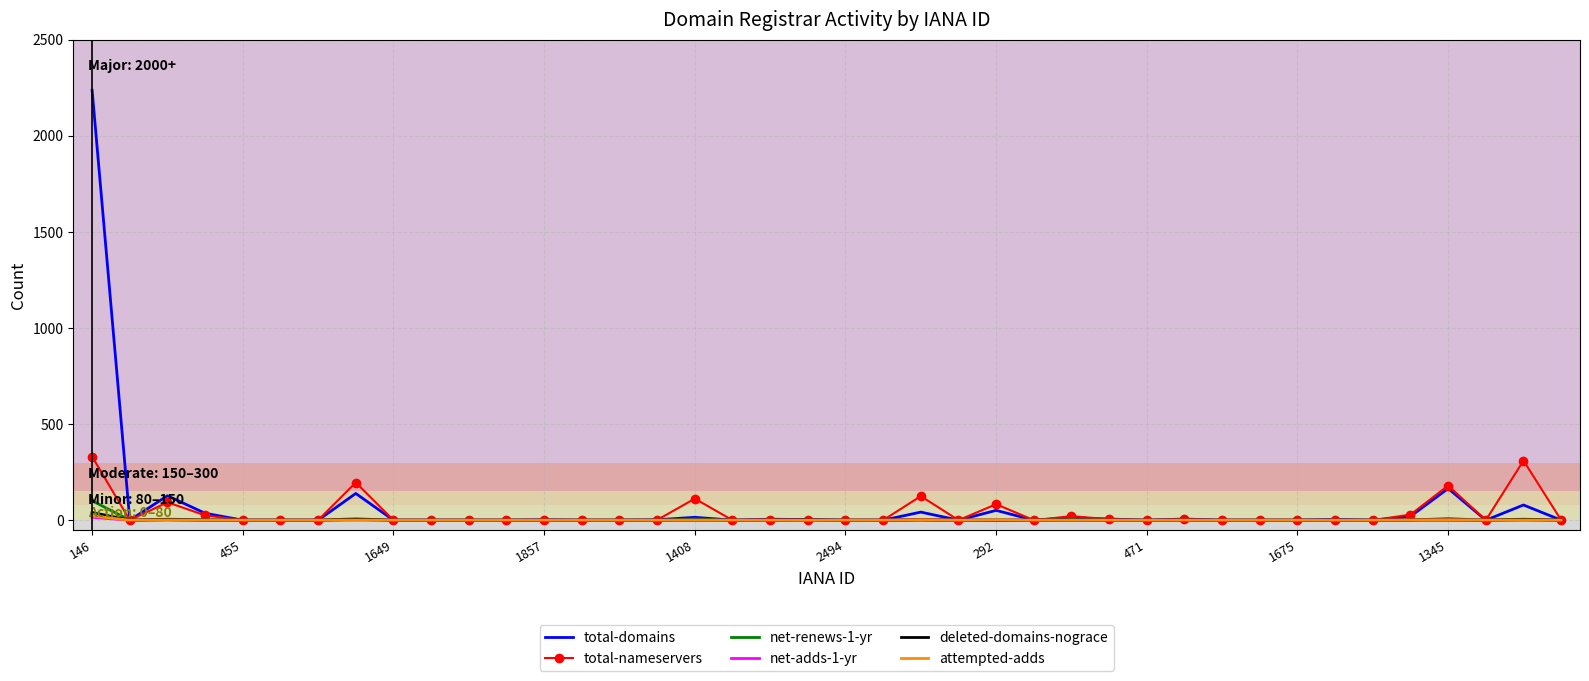

Which series has the largest range (max minus min)?

total-domains